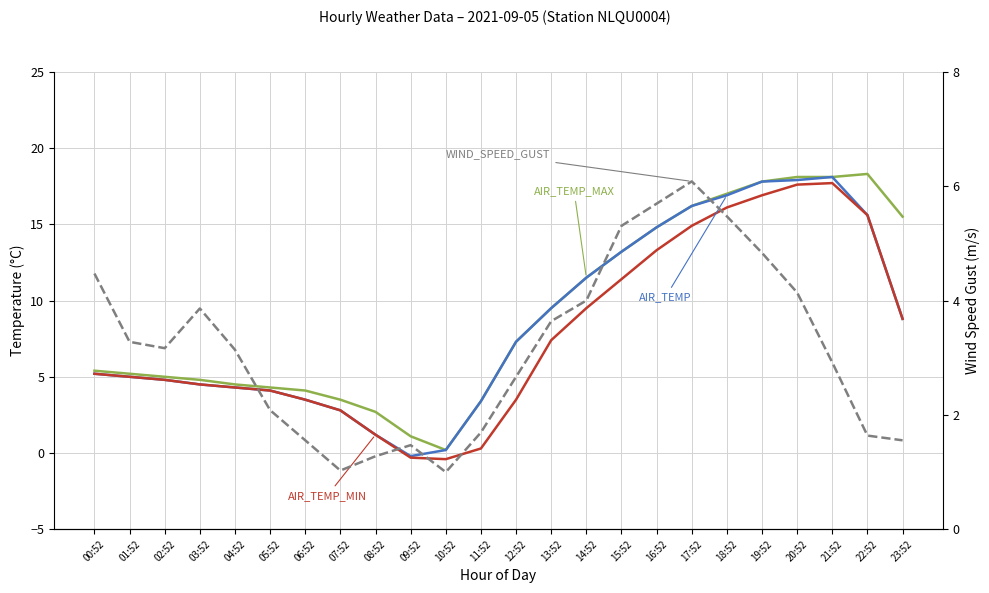

Which series has the largest range (max minus min)?

AIR_TEMP